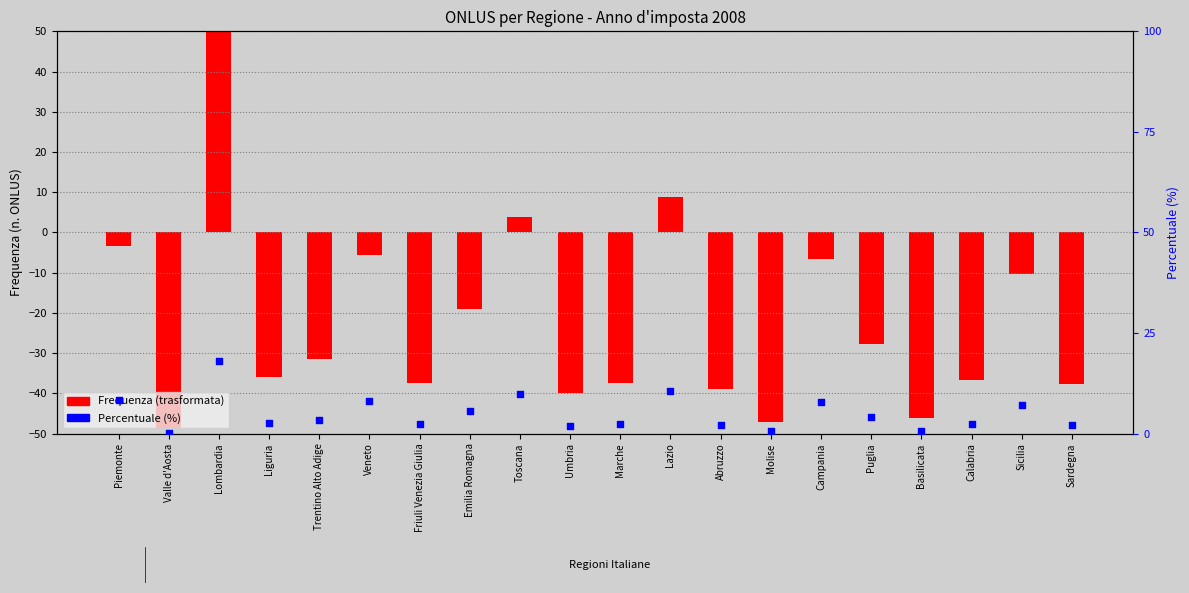

What are all the series names shown in the legend?

Frequenza (trasformata), Percentuale